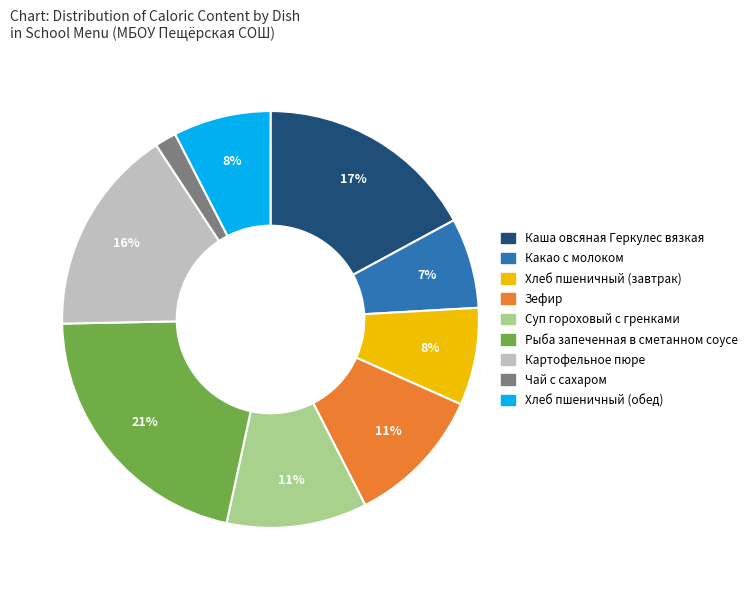

Which slice is the smallest?

Чай с сахаром